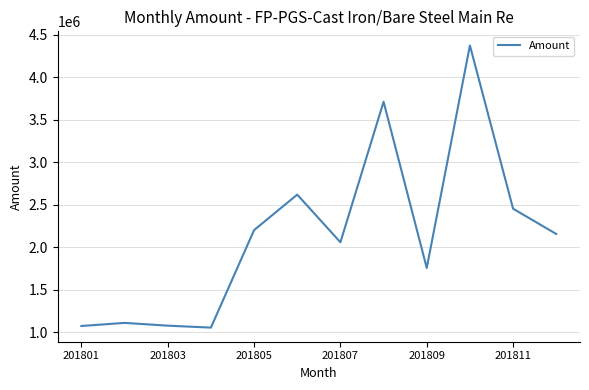

What is the maximum value shown in the chart?

4373921.7